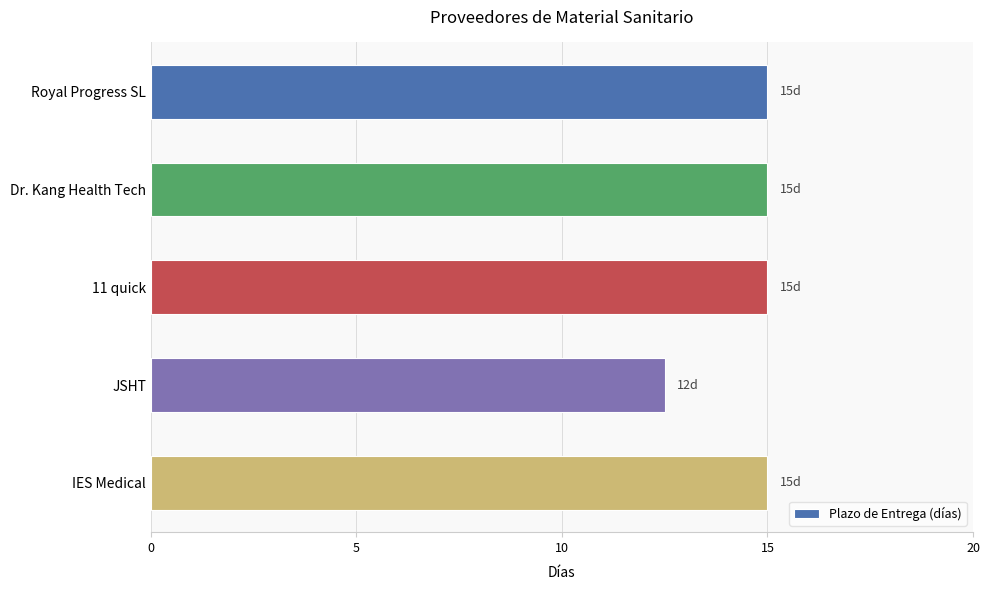

How many bars are there in total?

5